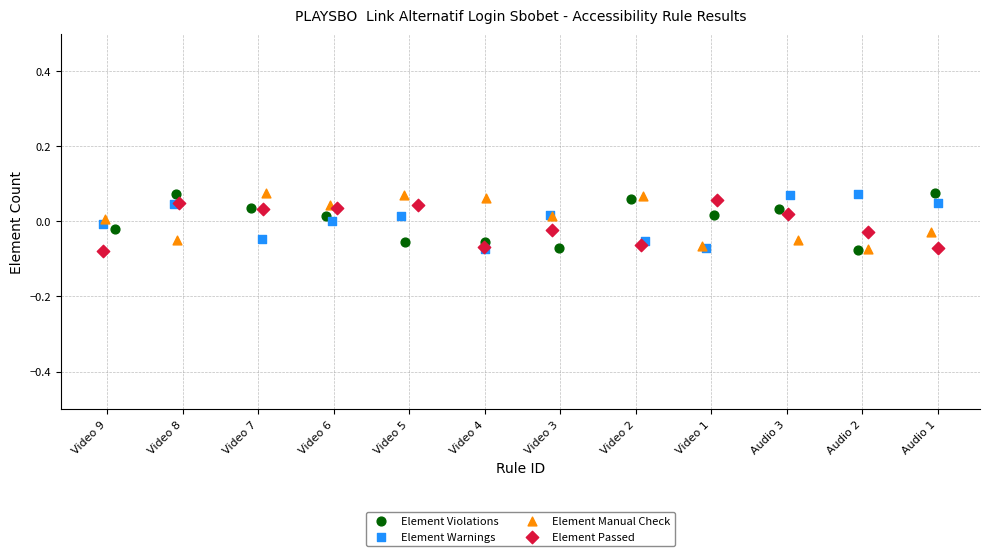

What are all the series names shown in the legend?

Element Violations, Element Warnings, Element Manual Check, Element Passed